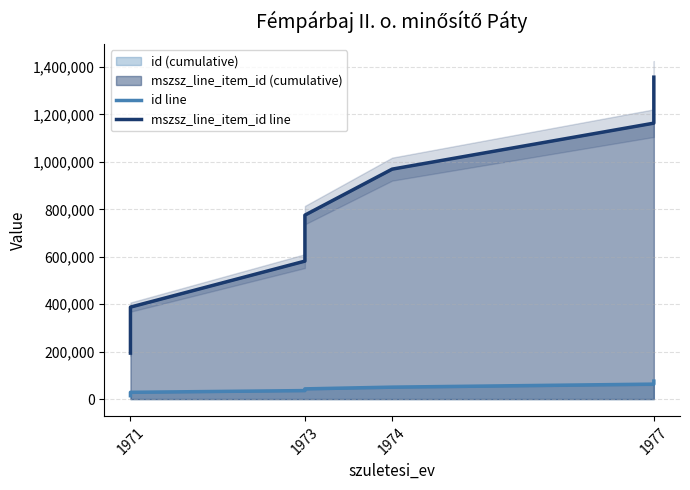

Which category has the lowest value in the id line series?

1971